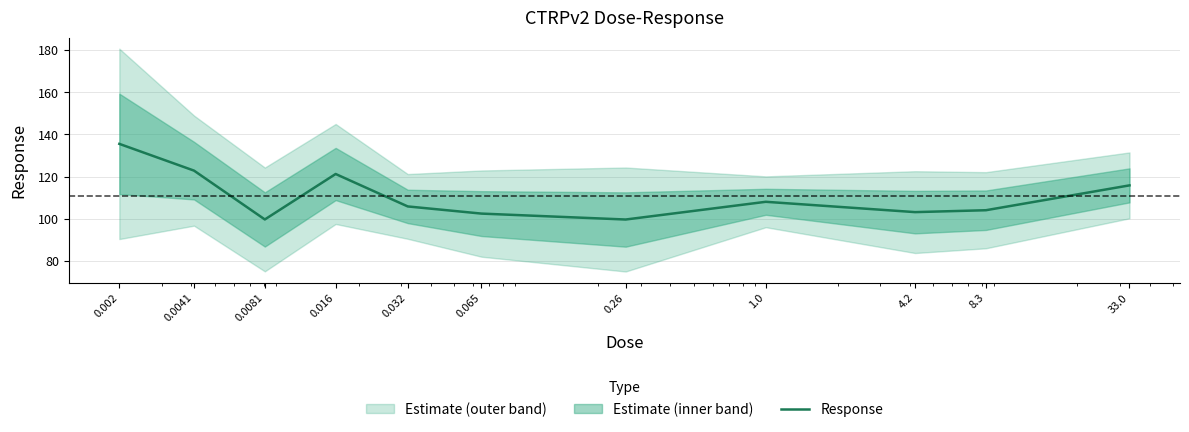

What is the difference between the maximum and minimum values?

35.9